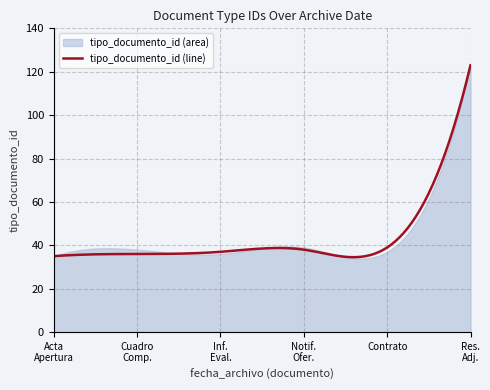

What is the sum of all values?

308